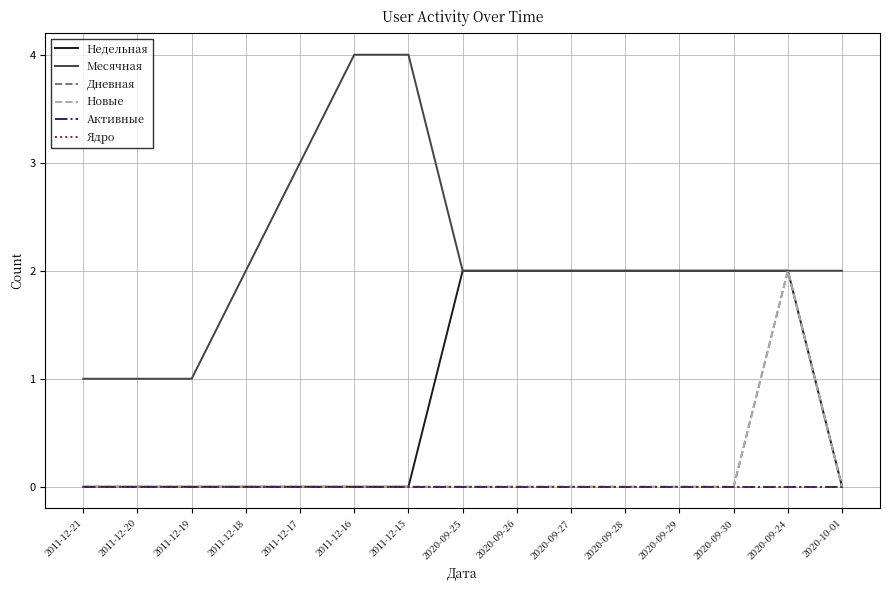

Does the chart have visible grid lines?

Yes